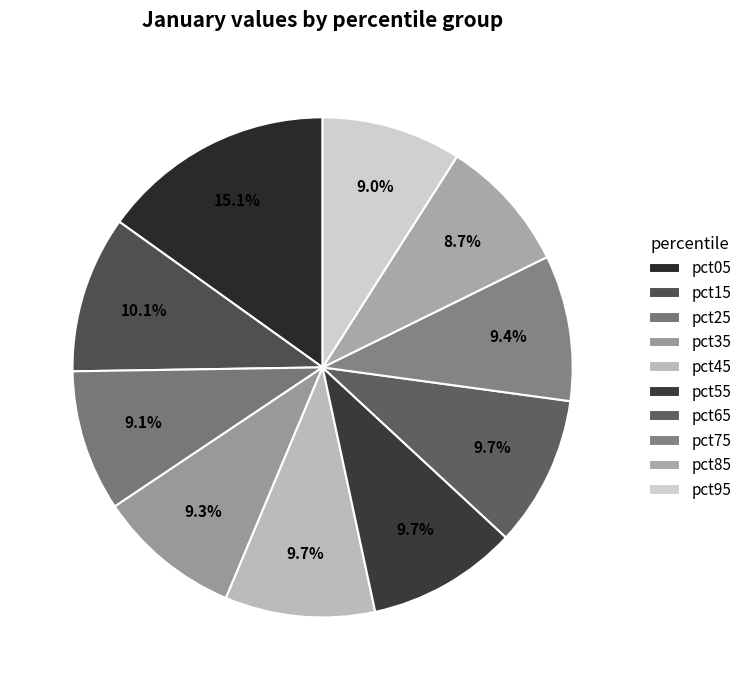

The pct85 slice represents 9% of the pie. True or false?

True